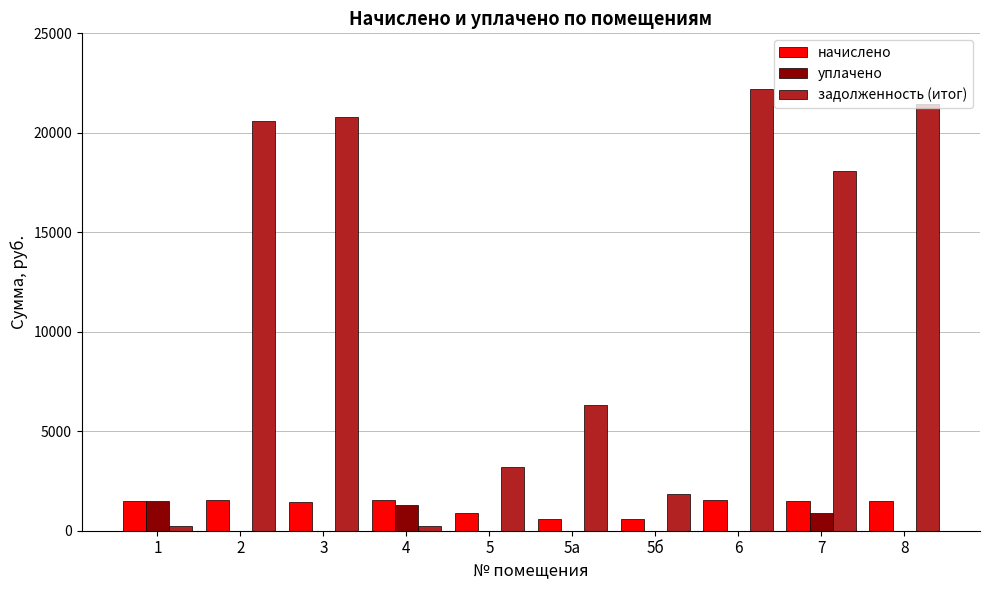

What is the greatest value displayed?

22205.0